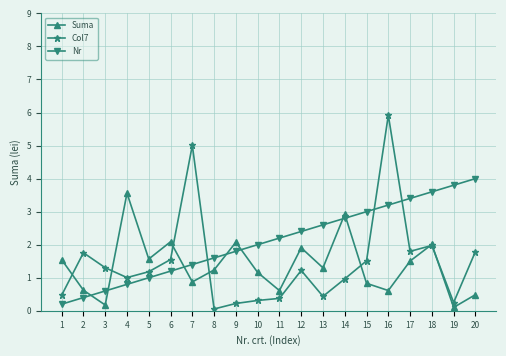

Is the value of Suma at 12 greater than the value of Col7 at 9?

Yes